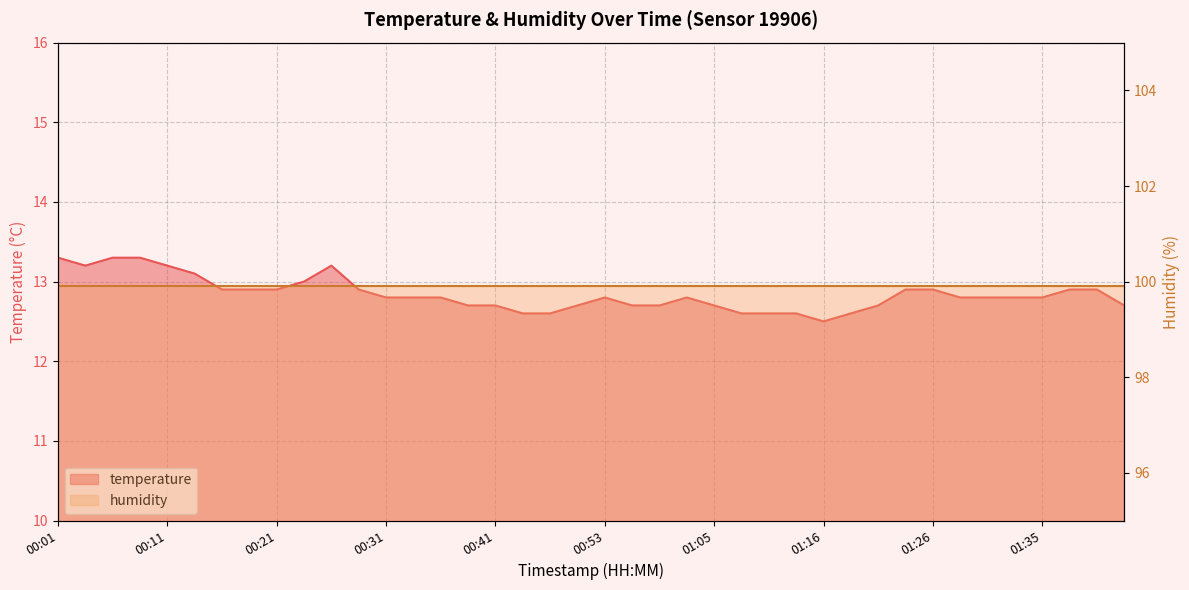

At which category does the chart reach its peak across all series?

00:01